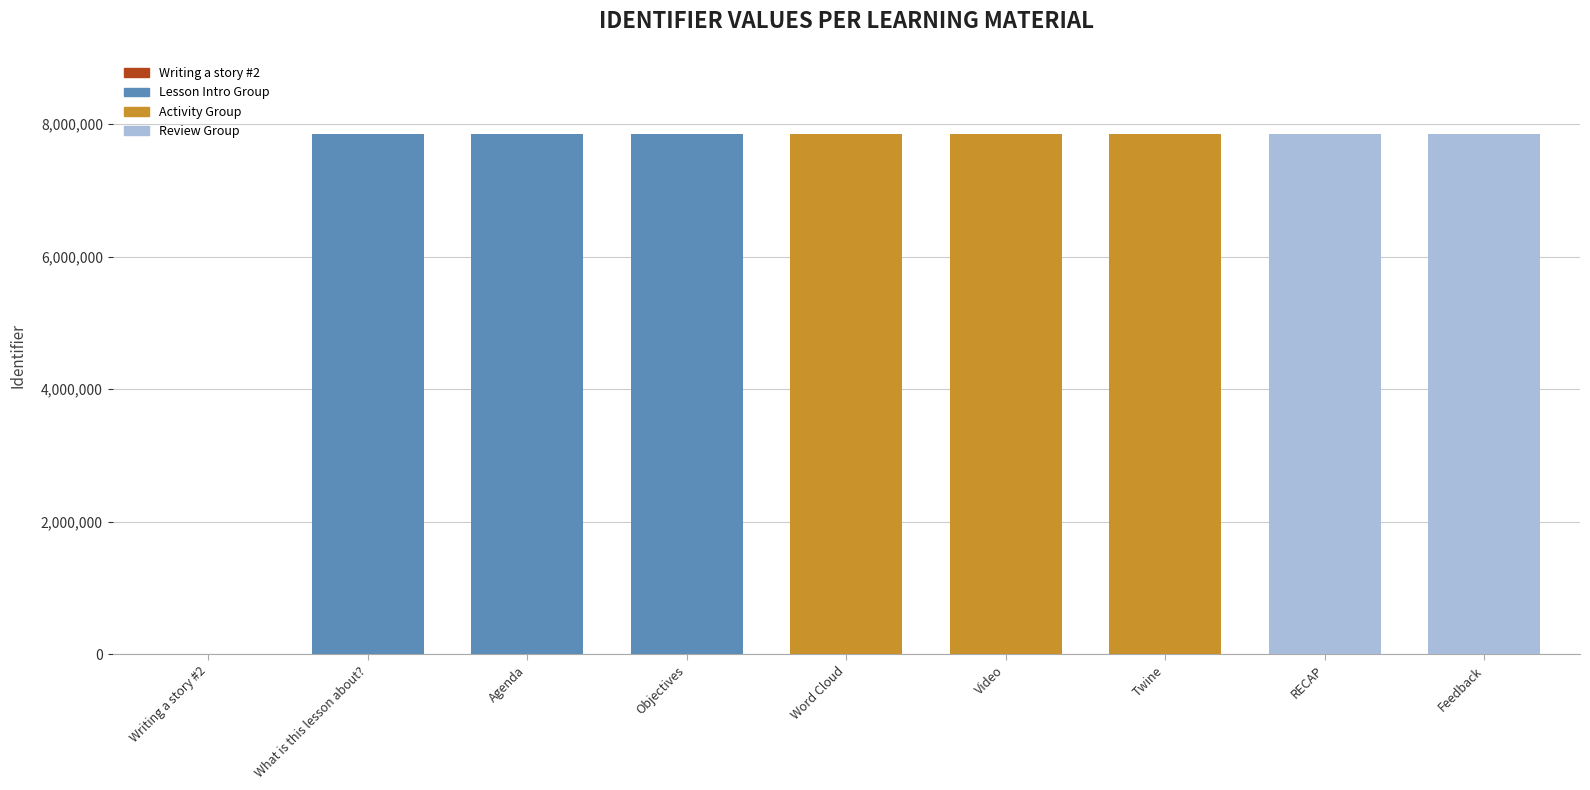

Where is the data nearest to the value 3926537?

What is this lesson about?